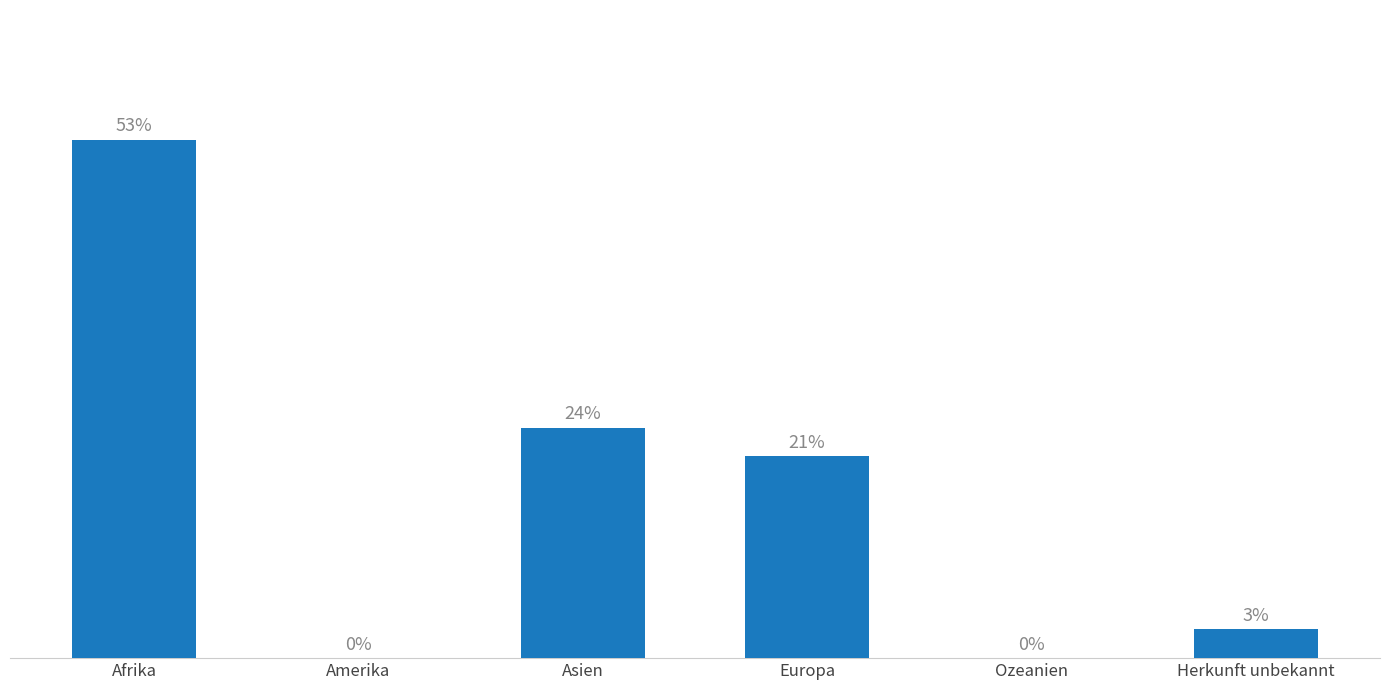

Are the bars horizontal?

No